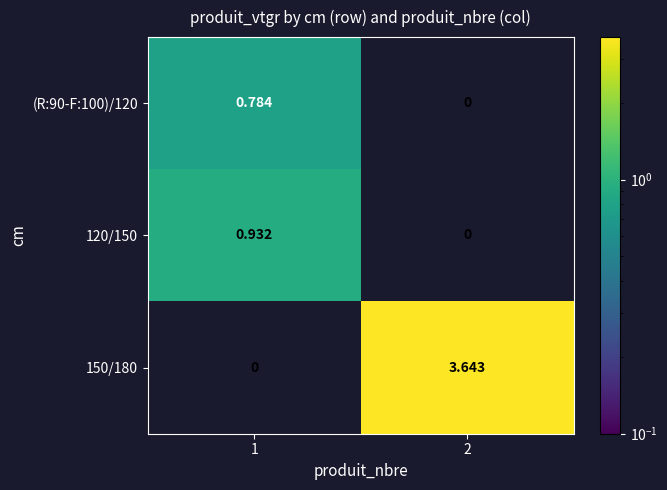

Between 1 and 2, which series saw the biggest shift?

150/180